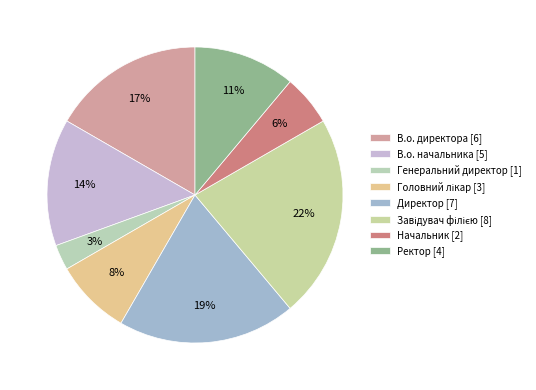

What percentage do Начальник and В.о. начальника together represent?

19.4%